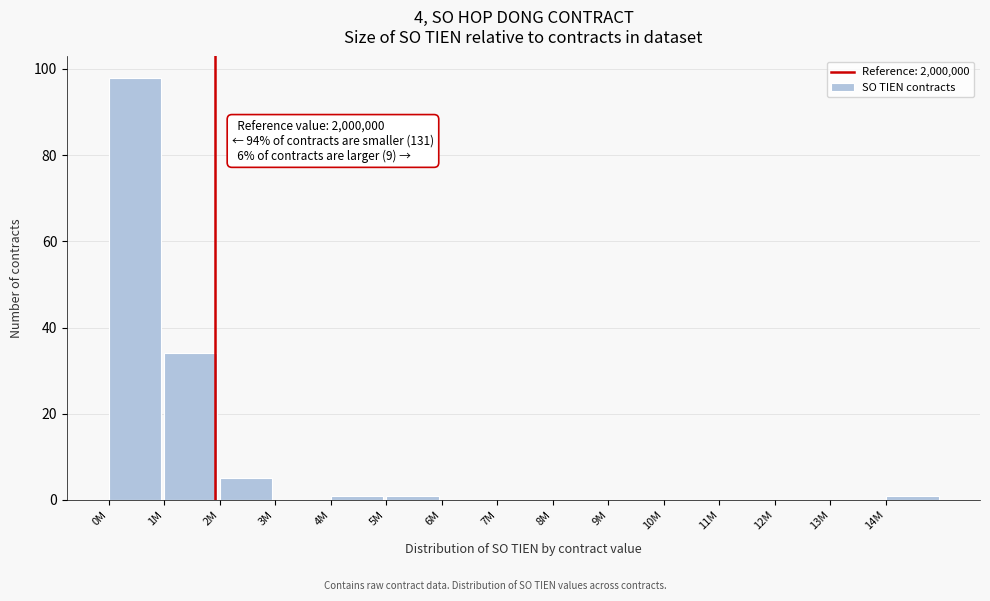

Reading left to right, transcribe all the data shown in this chart.

0M=98	1M=34	2M=5	3M=0	4M=1	5M=1	6M=0	7M=0	8M=0	9M=0	10M=0	11M=0	12M=0	13M=0	14M=1